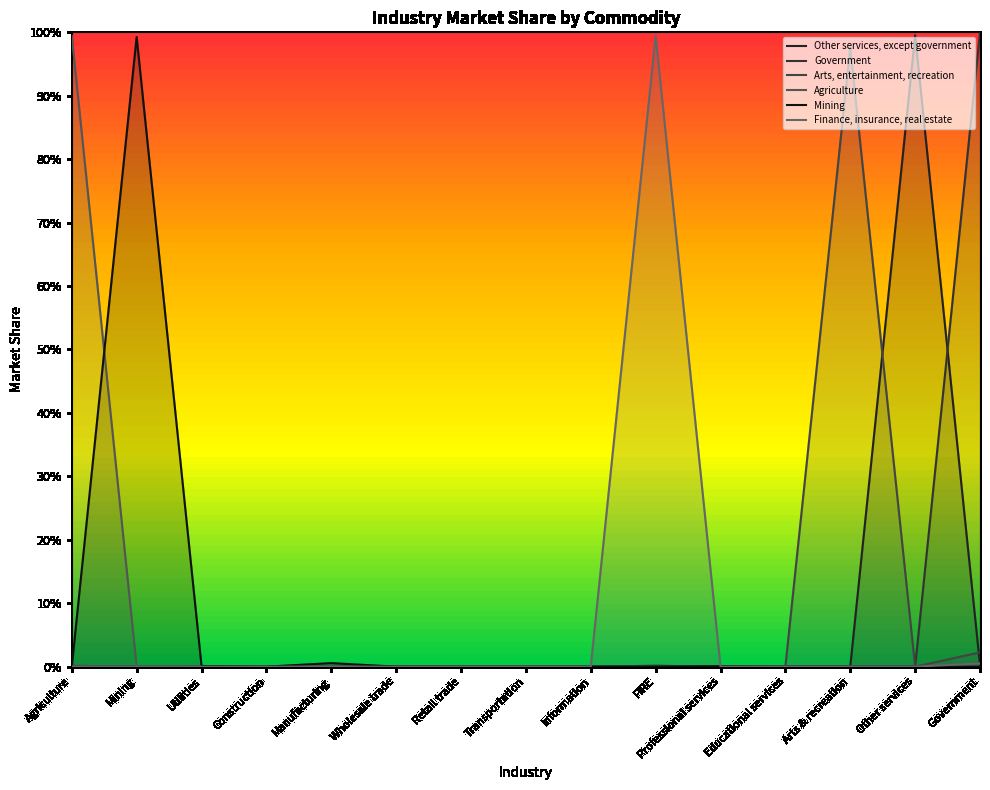

How many interior local valleys does the Finance, insurance, real estate series have?

1